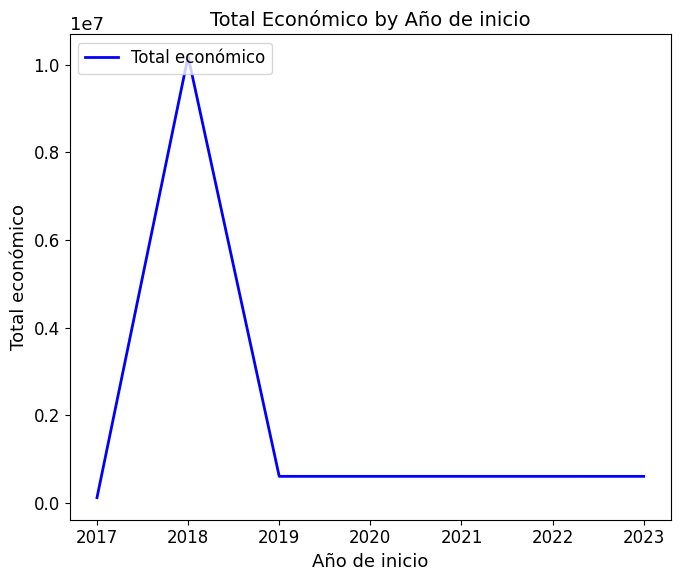

What is the average value?

2876474